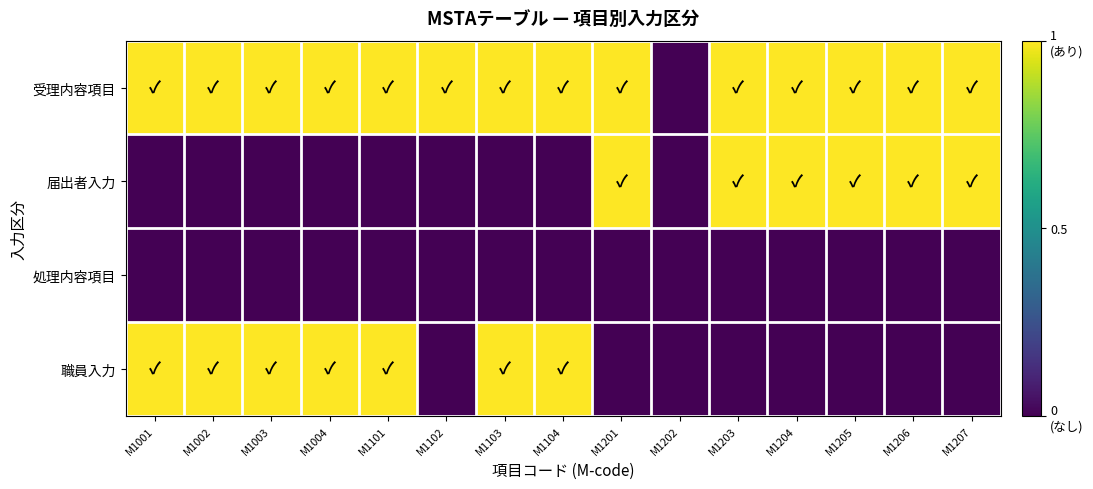

Reading left to right, extract all data points from this chart.

受理内容項目: M1001=1	M1002=1	M1003=1	M1004=1	M1101=1	M1102=1	M1103=1	M1104=1	M1201=1	M1202=0	M1203=1	M1204=1	M1205=1	M1206=1	M1207=1
届出者入力: M1001=0	M1002=0	M1003=0	M1004=0	M1101=0	M1102=0	M1103=0	M1104=0	M1201=1	M1202=0	M1203=1	M1204=1	M1205=1	M1206=1	M1207=1
処理内容項目: M1001=0	M1002=0	M1003=0	M1004=0	M1101=0	M1102=0	M1103=0	M1104=0	M1201=0	M1202=0	M1203=0	M1204=0	M1205=0	M1206=0	M1207=0
職員入力: M1001=1	M1002=1	M1003=1	M1004=1	M1101=1	M1102=0	M1103=1	M1104=1	M1201=0	M1202=0	M1203=0	M1204=0	M1205=0	M1206=0	M1207=0